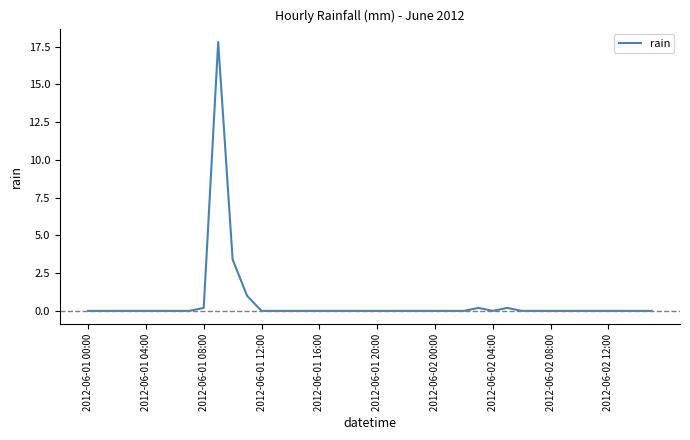

What is the greatest value displayed?

17.8